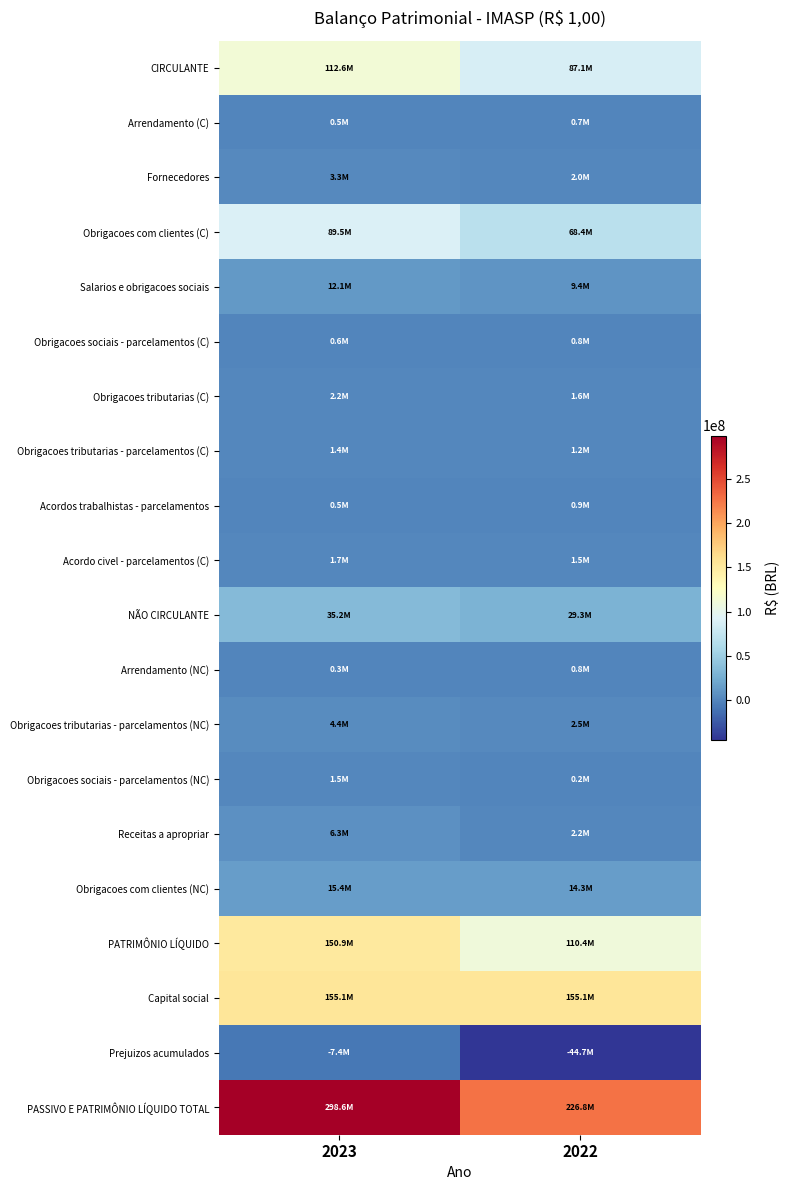

Reading right to left, transcribe all the data shown in this chart.

CIRCULANTE: 2022=87076797	2023=112594845
Arrendamento (C): 2022=699101	2023=546000
Fornecedores: 2022=2028843	2023=3304514
Obrigacoes com clientes (C): 2022=68397363	2023=89549860
Salarios e obrigacoes sociais: 2022=9394989	2023=12074578
Obrigacoes sociais - parcelamentos (C): 2022=833992	2023=576352
Obrigacoes tributarias (C): 2022=1589893	2023=2219042
Obrigacoes tributarias - parcelamentos (C): 2022=1239268	2023=1406204
Acordos trabalhistas - parcelamentos: 2022=852500	2023=489793
Acordo civel - parcelamentos (C): 2022=1518896	2023=1732103
NÃO CIRCULANTE: 2022=29323473	2023=35172639
Arrendamento (NC): 2022=774000	2023=258000
Obrigacoes tributarias - parcelamentos (NC): 2022=2458236	2023=4385375
Obrigacoes sociais - parcelamentos (NC): 2022=195371	2023=1510247
Receitas a apropriar: 2022=2223875	2023=6303878
Obrigacoes com clientes (NC): 2022=14326665	2023=15363679
PATRIMÔNIO LÍQUIDO: 2022=110377117	2023=150867138
Capital social: 2022=155069142	2023=155069142
Prejuizos acumulados: 2022=-44692025	2023=-7397816
PASSIVO E PATRIMÔNIO LÍQUIDO TOTAL: 2022=226777387	2023=298634622